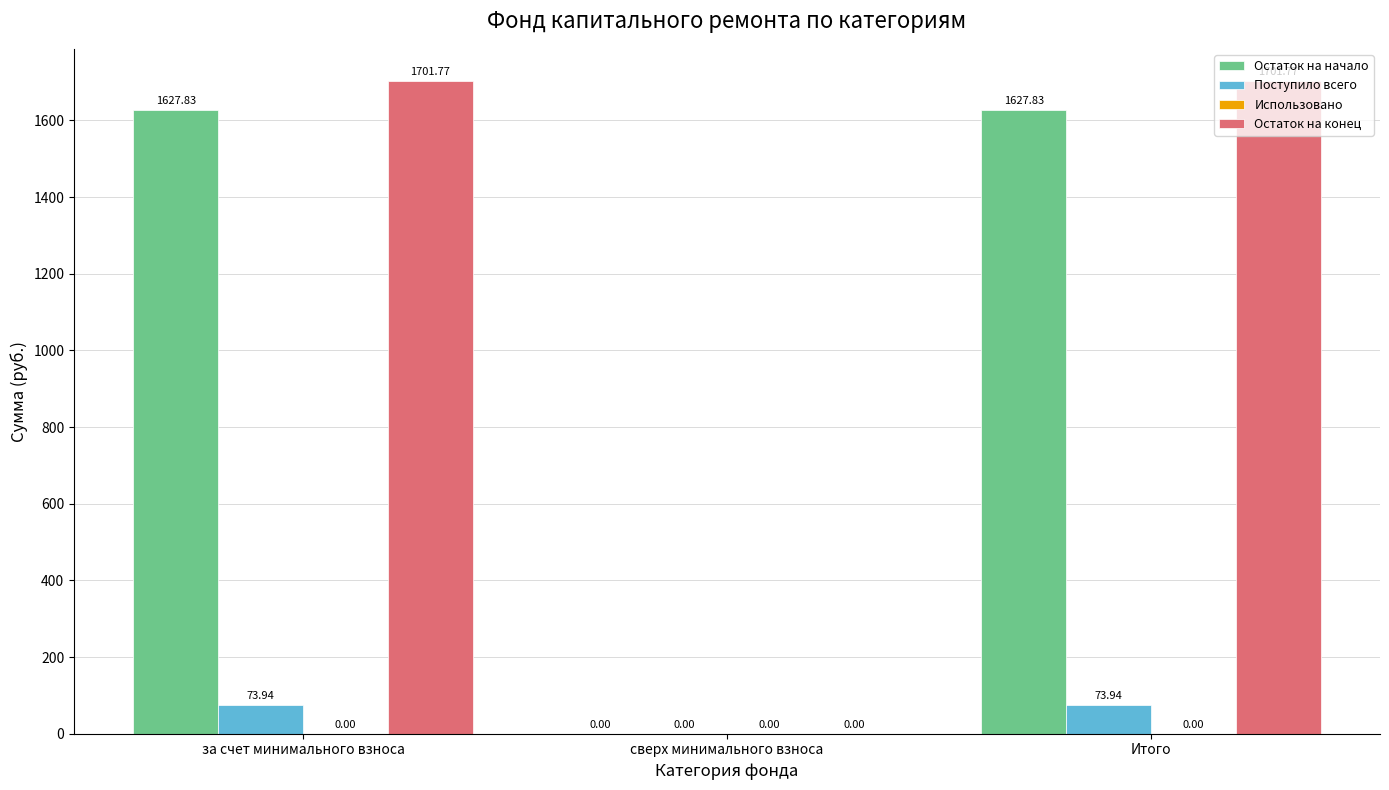

Between сверх минимального взноса and Итого, which series saw the biggest shift?

Остаток на конец